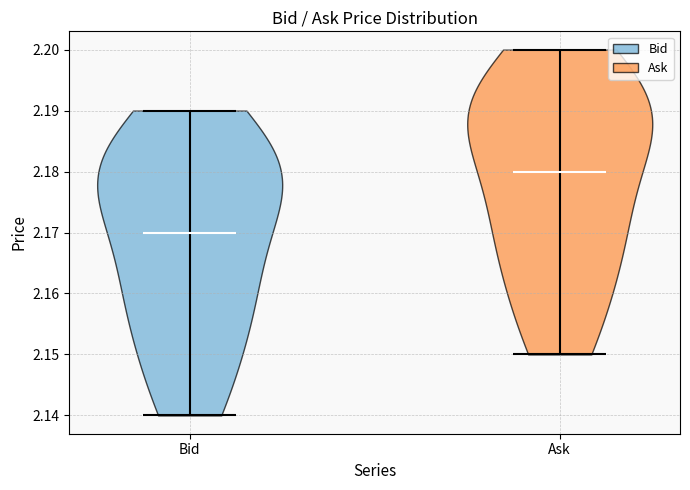

Where does the median line of the violin for Ask sit on the y-axis? The values are not printed on the chart, so give them approximately, as read against the axis.

2.18